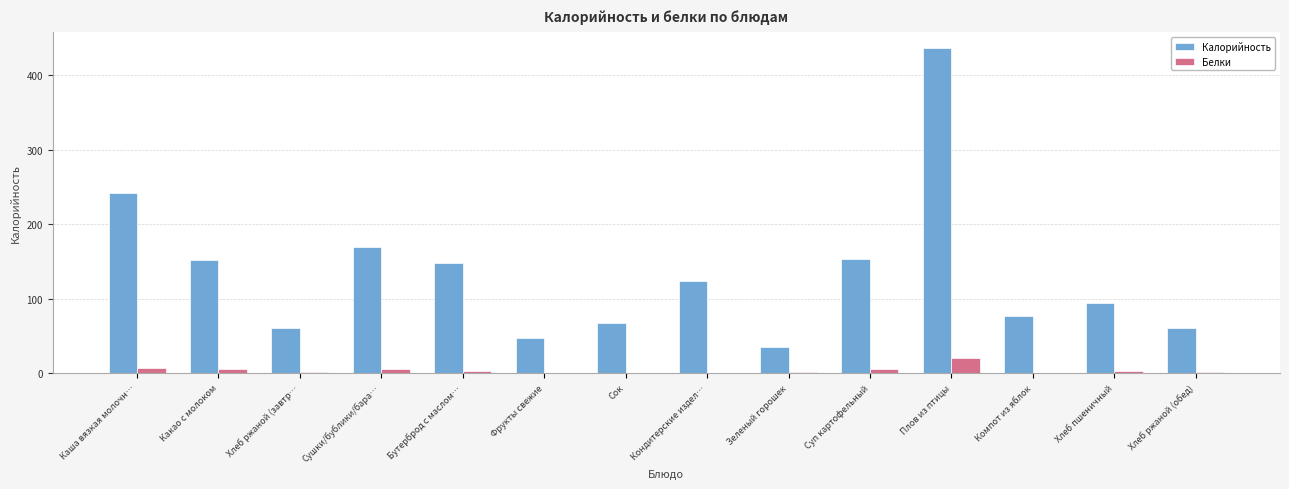

What is the sum of all Белки values?

57.6